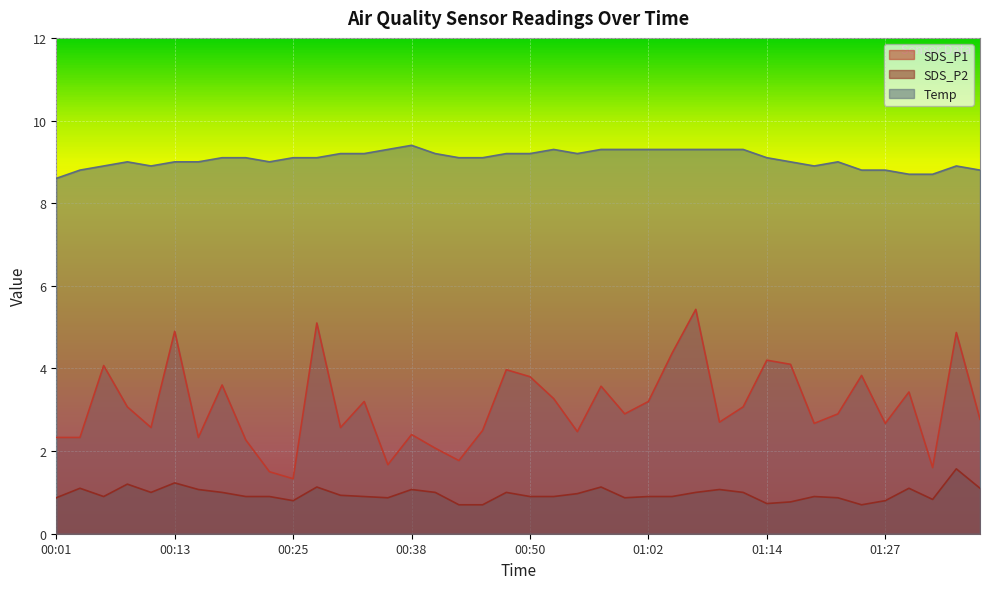

Which series has the largest total across all categories?

Temp